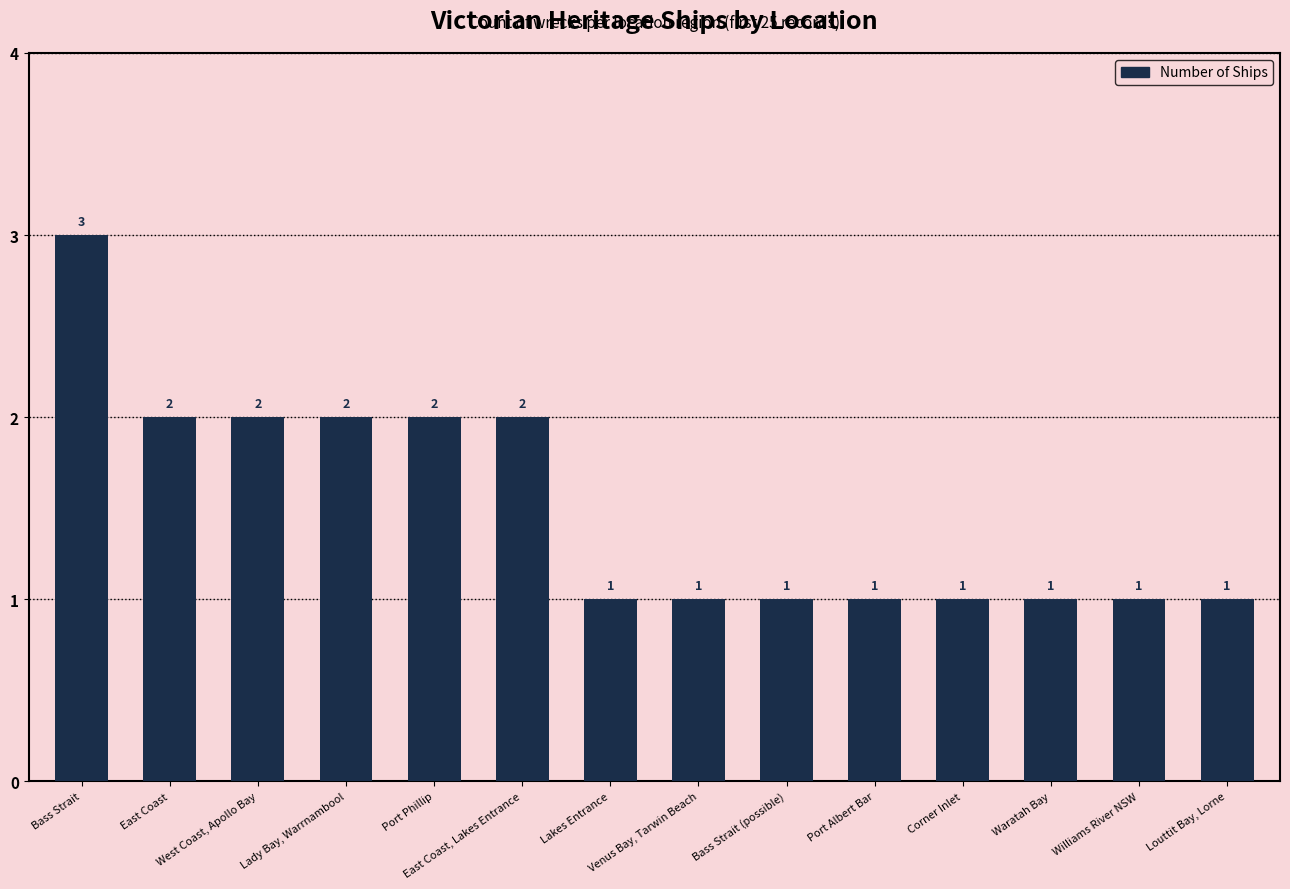

True or false: the data shows 1 at Louttit Bay, Lorne.

True